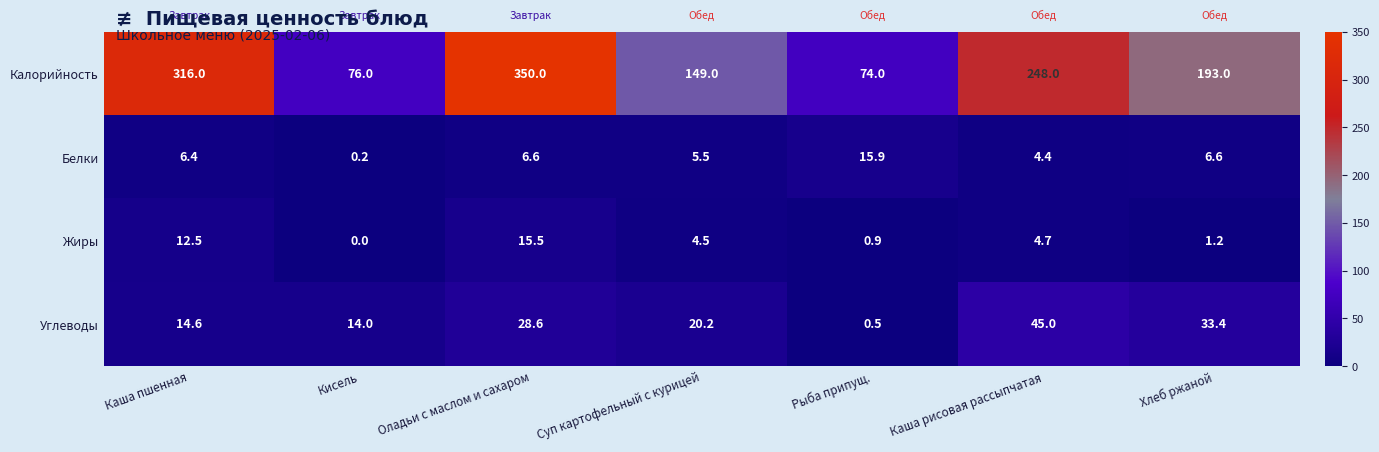

Reading left to right, what are all the values shown in this chart?

Калорийность: Каша пшенная=316.0	Кисель=76.0	Оладьи с маслом и сахаром=350.0	Суп картофельный с курицей=149.0	Рыба припущ.=74.0	Каша рисовая рассыпчатая=248.0	Хлеб ржаной=193.0
Белки: Каша пшенная=6.4	Кисель=0.2	Оладьи с маслом и сахаром=6.6	Суп картофельный с курицей=5.5	Рыба припущ.=15.9	Каша рисовая рассыпчатая=4.4	Хлеб ржаной=6.6
Жиры: Каша пшенная=12.5	Кисель=0.0	Оладьи с маслом и сахаром=15.5	Суп картофельный с курицей=4.5	Рыба припущ.=0.9	Каша рисовая рассыпчатая=4.7	Хлеб ржаной=1.2
Углеводы: Каша пшенная=14.6	Кисель=14.0	Оладьи с маслом и сахаром=28.6	Суп картофельный с курицей=20.2	Рыба припущ.=0.5	Каша рисовая рассыпчатая=45.0	Хлеб ржаной=33.4